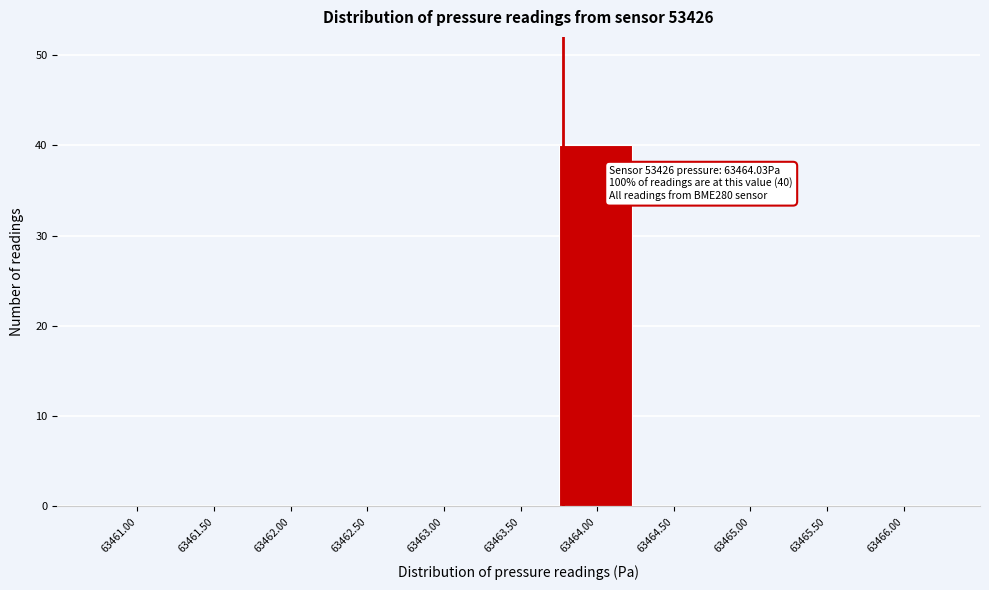

Reading right to left, list all the values displayed in this chart.

63466.00=0	63465.50=0	63465.00=0	63464.50=0	63464.00=40	63463.50=0	63463.00=0	63462.50=0	63462.00=0	63461.50=0	63461.00=0